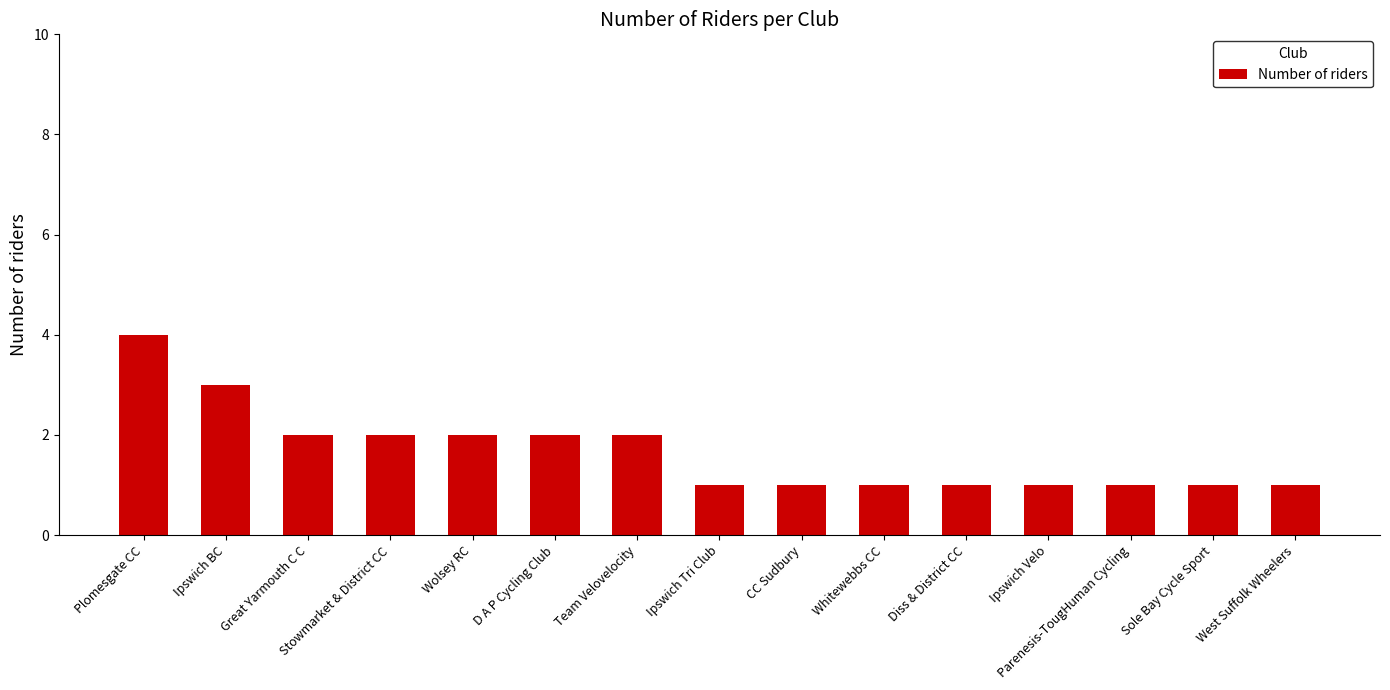

The value at Whitewebbs CC is 0. True or false?

False